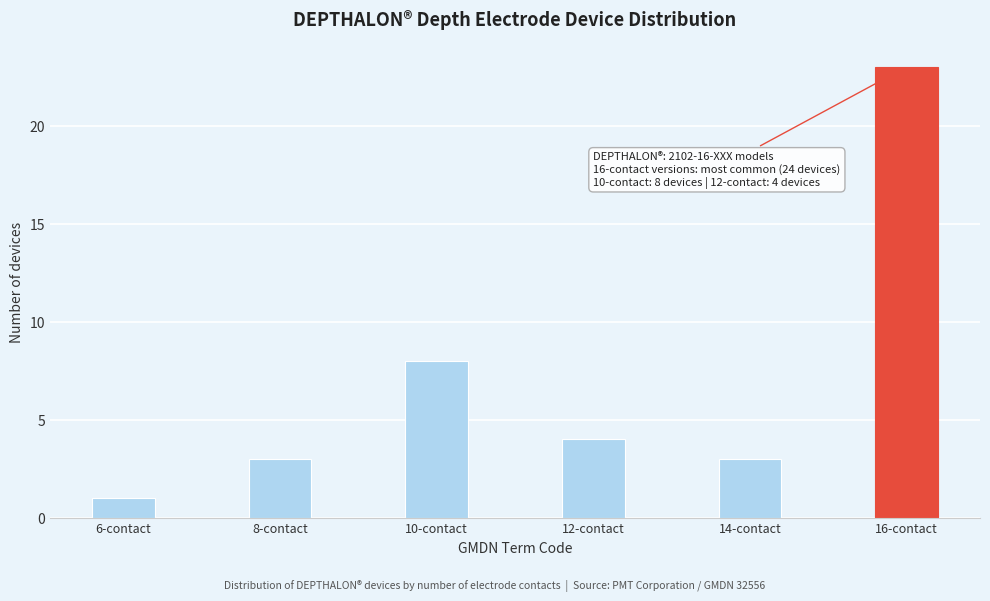

Reading right to left, list all the values displayed in this chart.

16-contact=23	14-contact=3	12-contact=4	10-contact=8	8-contact=3	6-contact=1